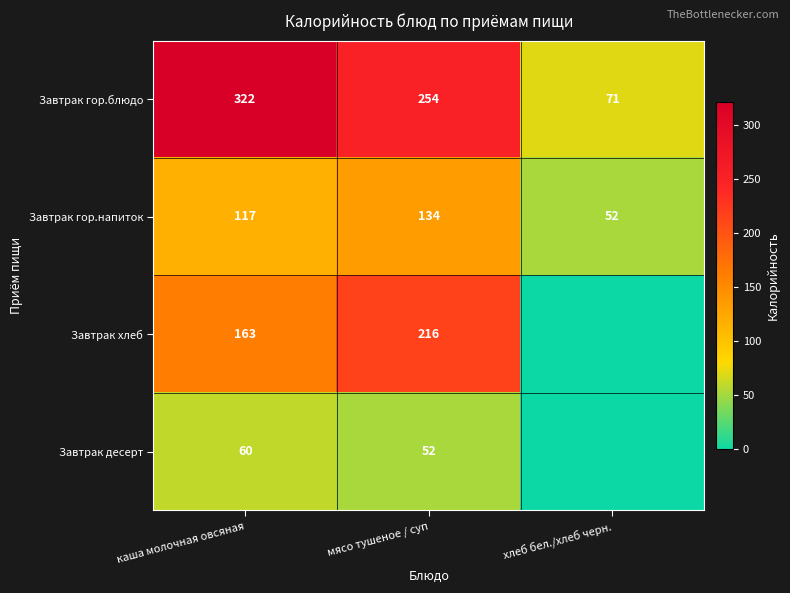

What is the total value across all series at хлеб бел./хлеб черн.?

123